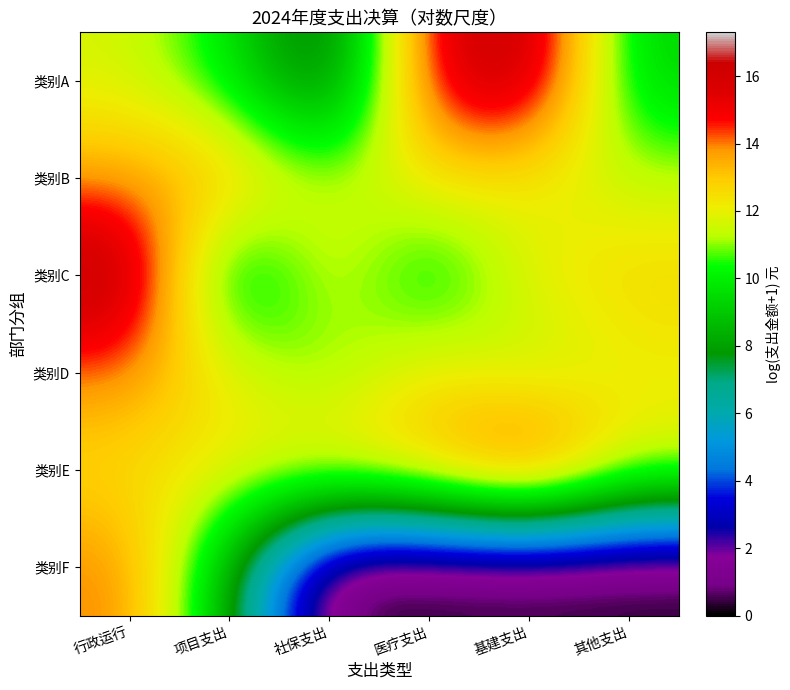

Reading left to right, extract all data points from this chart.

类别A: 行政运行=11.7	项目支出=9.9	社保支出=6.0	医疗支出=15.6	基建支出=16.9	其他支出=9.2
类别B: 行政运行=13.6	项目支出=13.5	社保支出=11.1	医疗支出=12.5	基建支出=12.0	其他支出=11.3
类别C: 行政运行=17.3	项目支出=8.1	社保支出=12.2	医疗支出=9.2	基建支出=12.1	其他支出=12.8
类别D: 行政运行=14.0	项目支出=12.0	社保支出=10.5	医疗支出=12.4	基建支出=11.0	其他支出=12.0
类别E: 行政运行=12.5	项目支出=12.2	社保支出=12.8	医疗支出=13.6	基建支出=16.1	其他支出=12.0
类别F: 行政运行=14.2	项目支出=8.3	社保支出=0.0	医疗支出=0.0	基建支出=0.0	其他支出=0.0